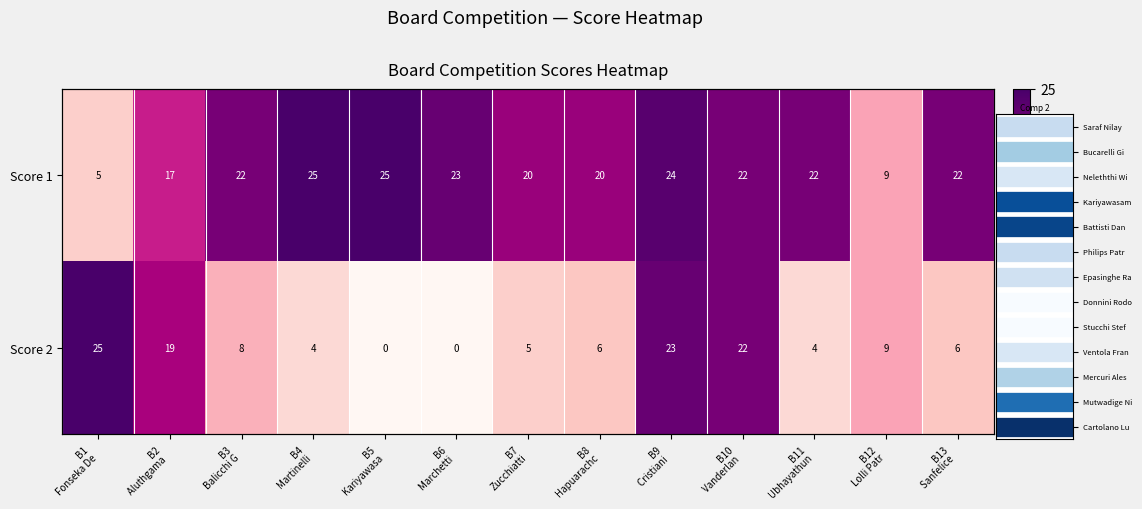

Which has a higher value, B9
Cristiani  or B2
Aluthgama ?

B9
Cristiani 